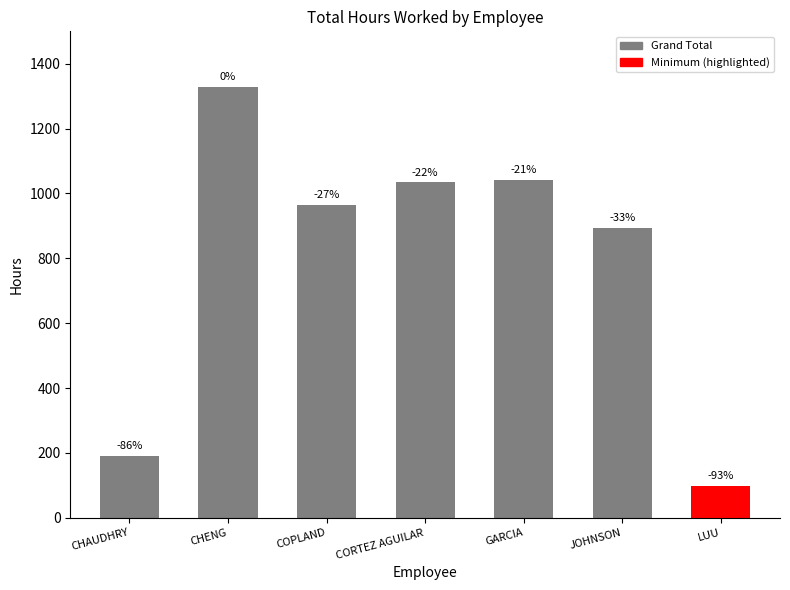

How many bars are there in total?

7